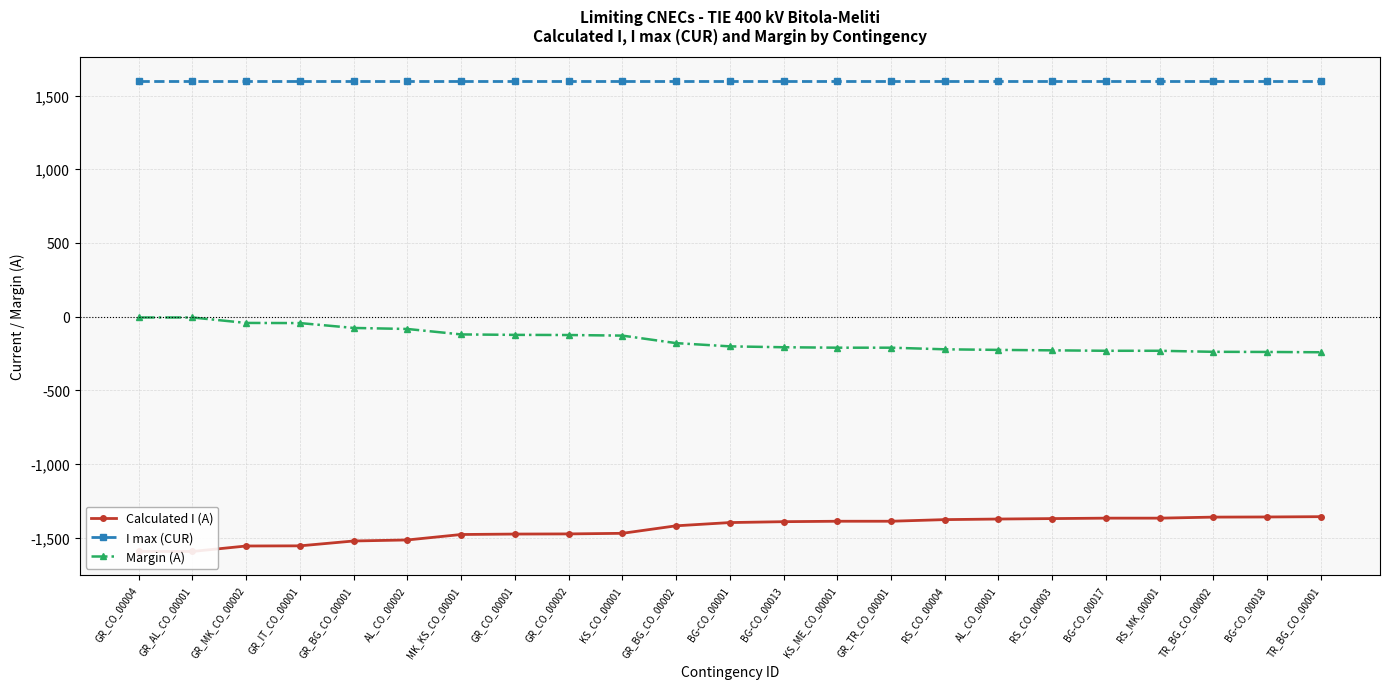

At how many categories does at least one series exceed -164?

23